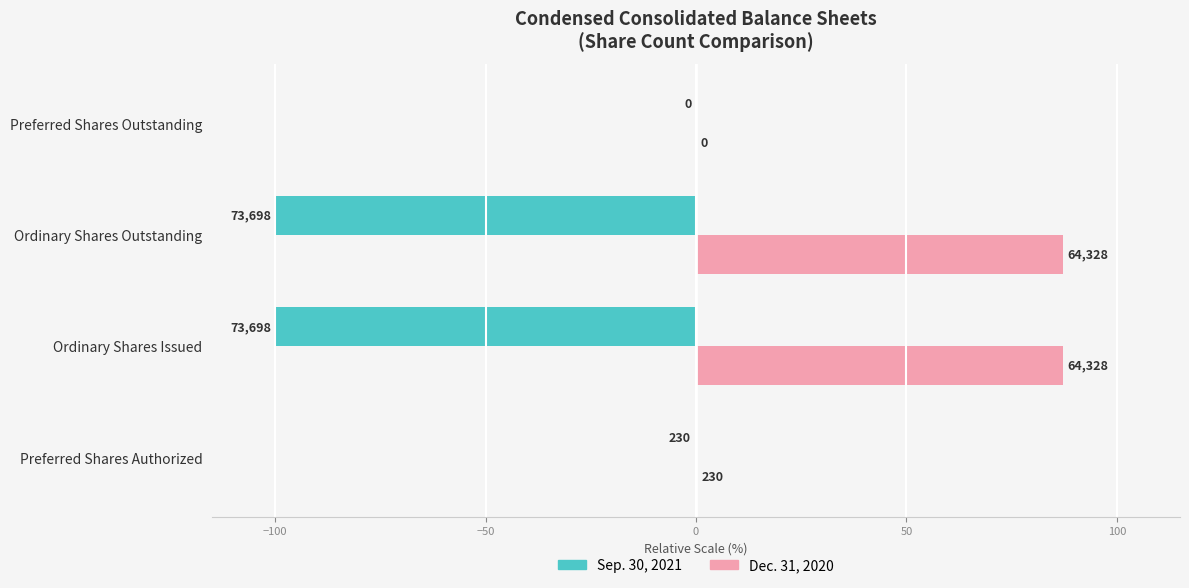

What are all the series names shown in the legend?

Sep. 30, 2021, Dec. 31, 2020